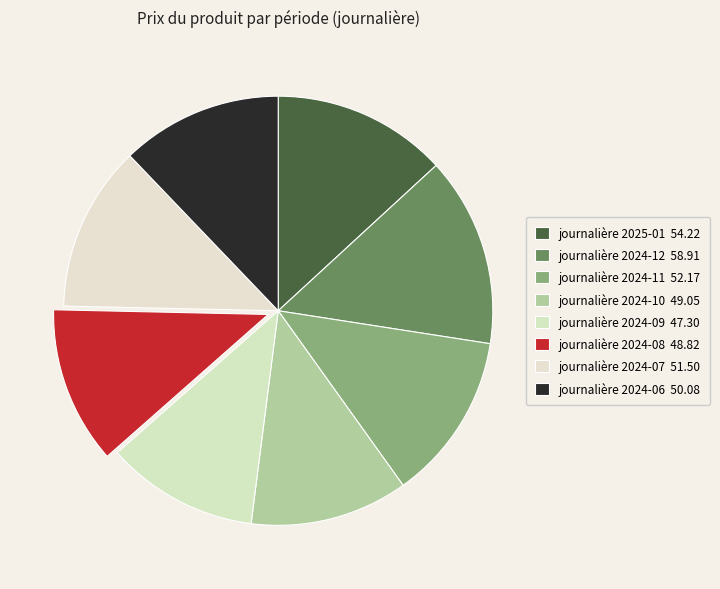

Is it true that journalière 2024-06 is 1% of the pie?

False